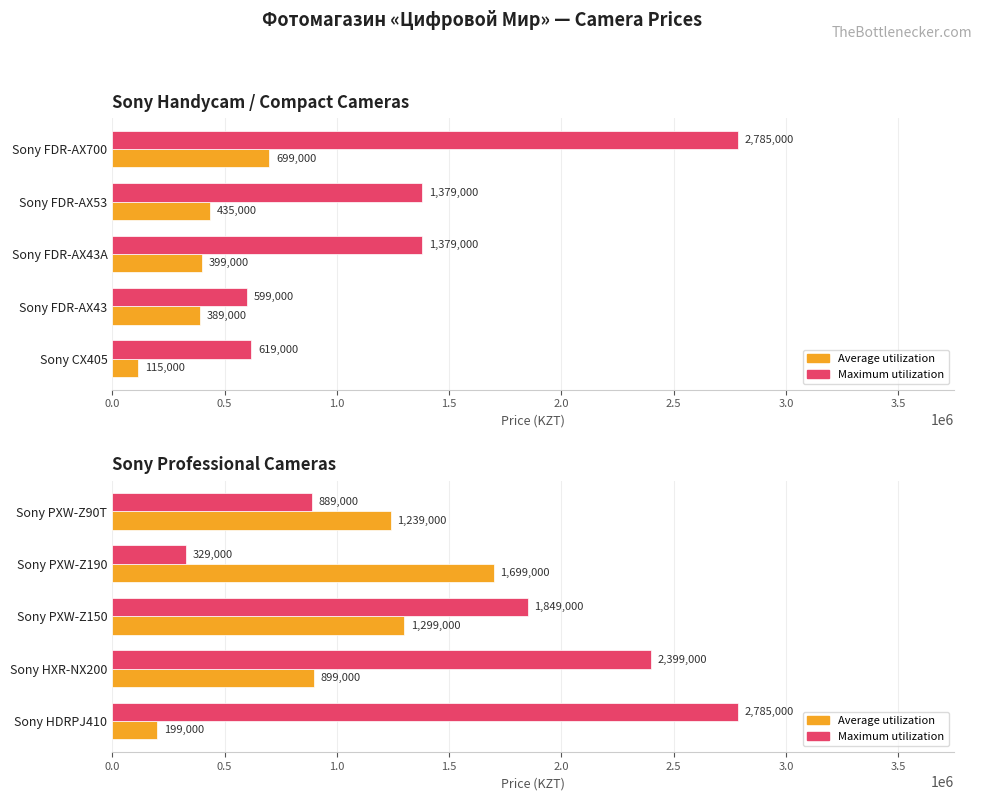

Is the value of Maximum utilization at Sony PXW-Z150 greater than the value of Average utilization at Sony HXR-NX200?

Yes